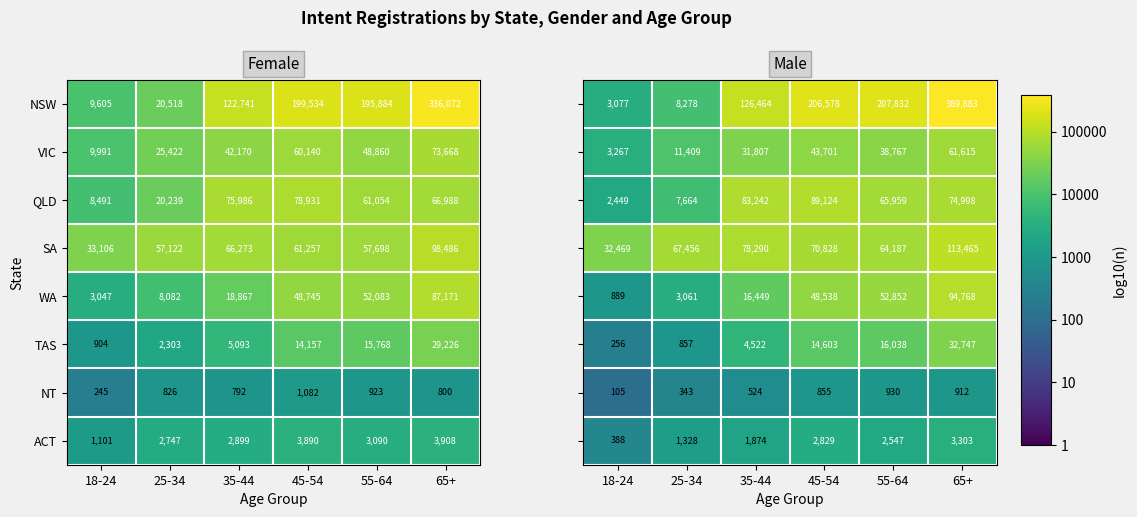

How many categories are shown in the chart?

6